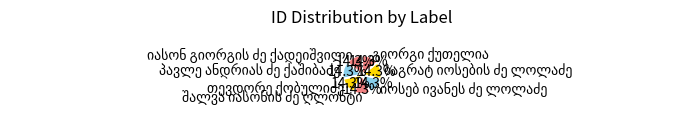

Does any single category account for the majority?

No